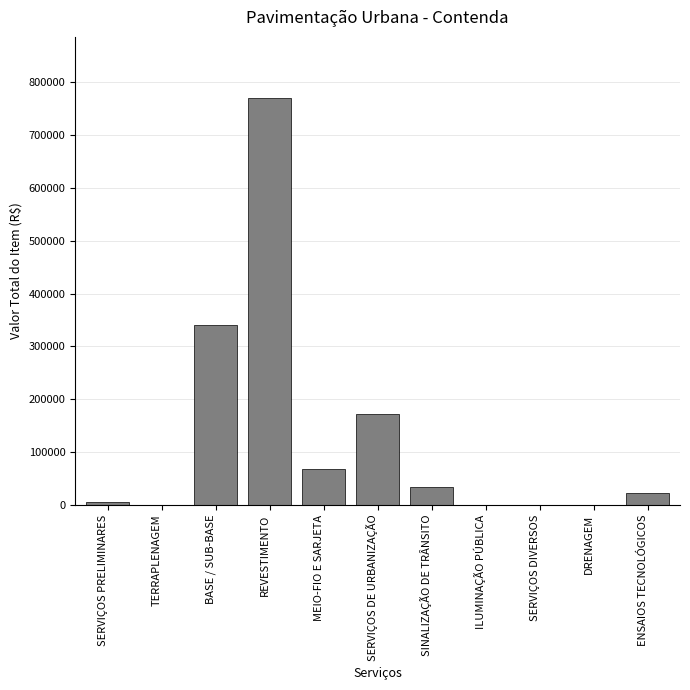

What is the approximate value at SINALIZAÇÃO DE TRÂNSITO?

34895.2